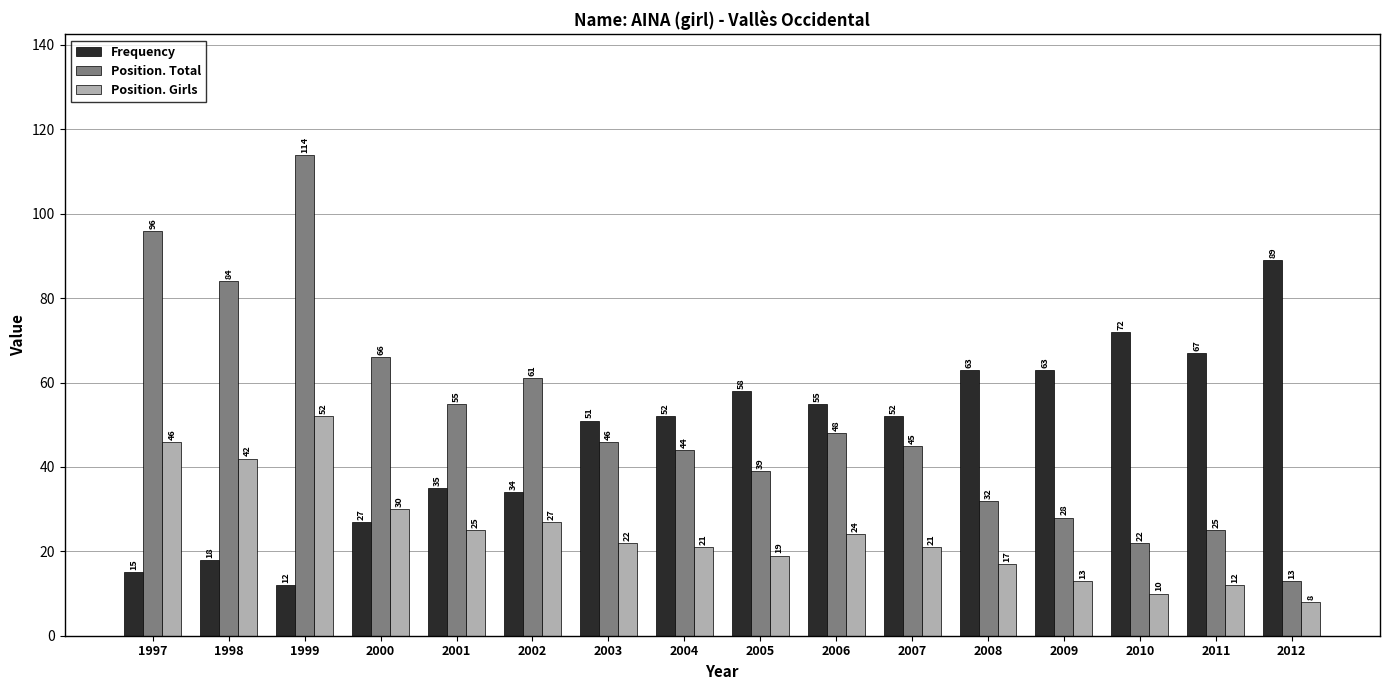

Rank the categories by Position. Total value from highest to lowest.

1999, 1997, 1998, 2000, 2002, 2001, 2006, 2003, 2007, 2004, 2005, 2008, 2009, 2011, 2010, 2012